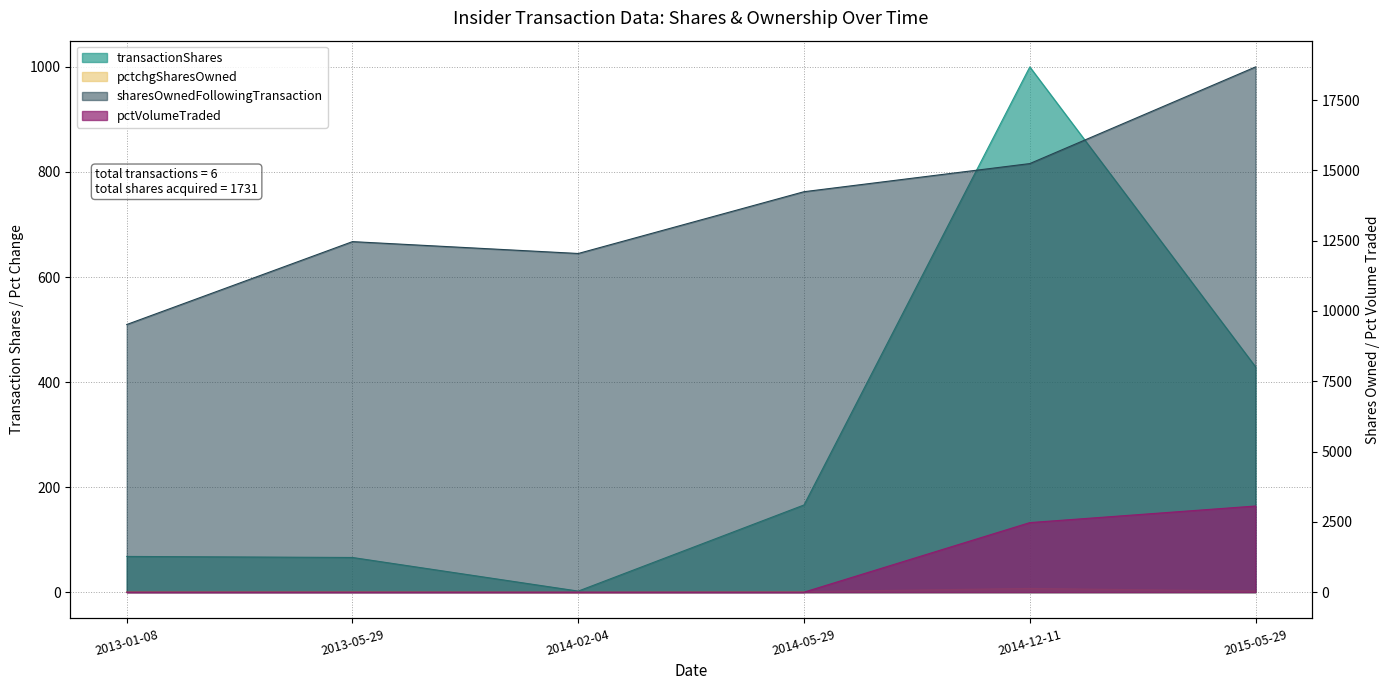

Which series has the largest total across all categories?

sharesOwnedFollowingTransaction